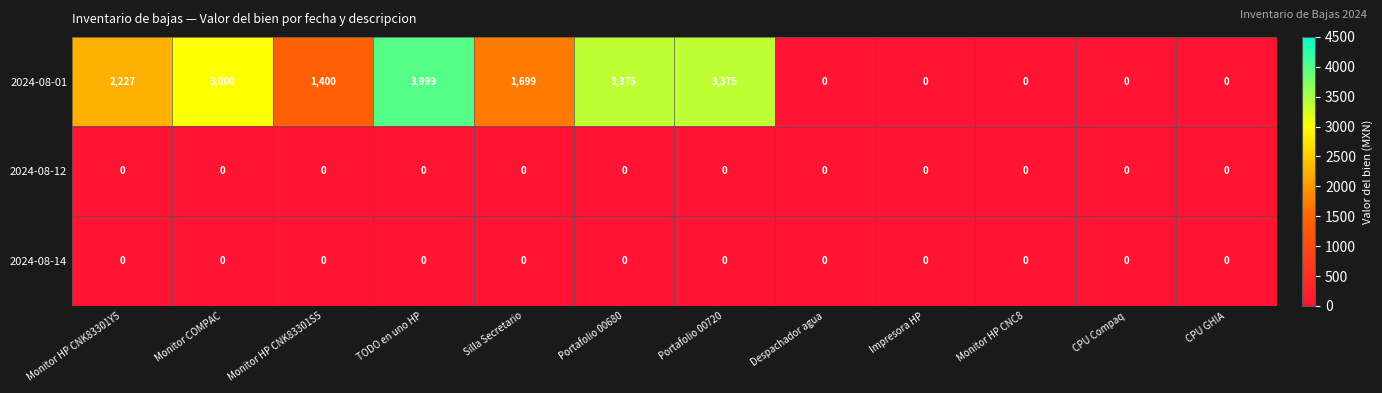

Which series has the largest total across all categories?

2024-08-01